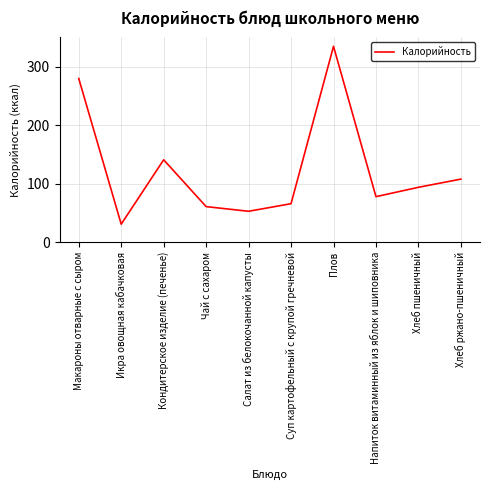

True or false: the data shows 462 at Плов.

False